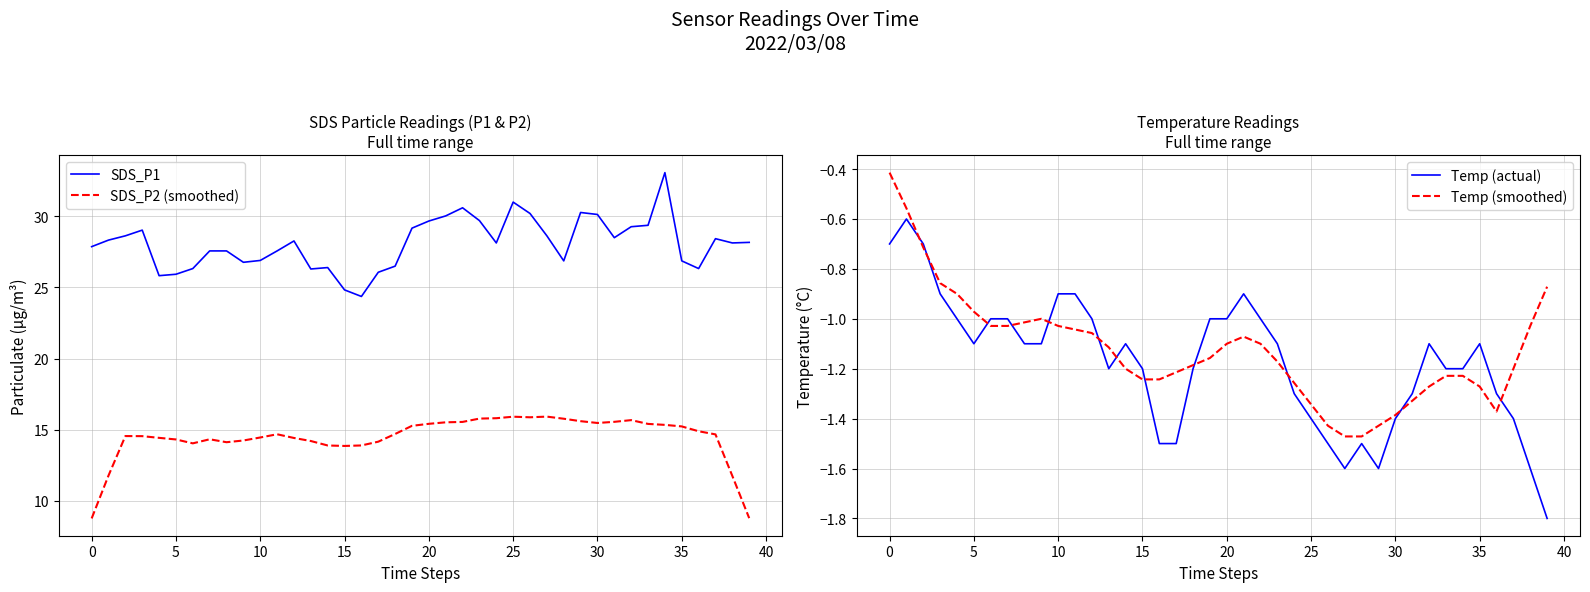

What is the total value across all series at 25?

38.3